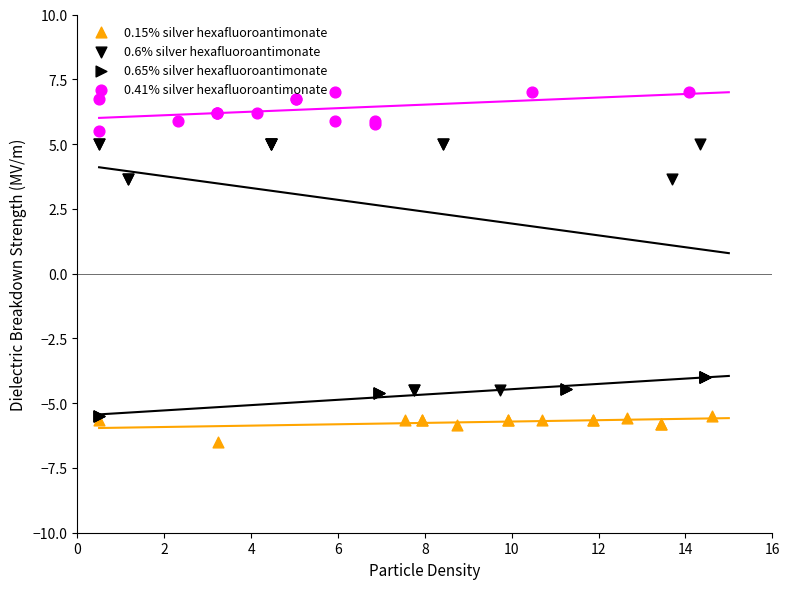

Which series has the widest spread of Y values?

0.6% silver hexafluoroantimonate